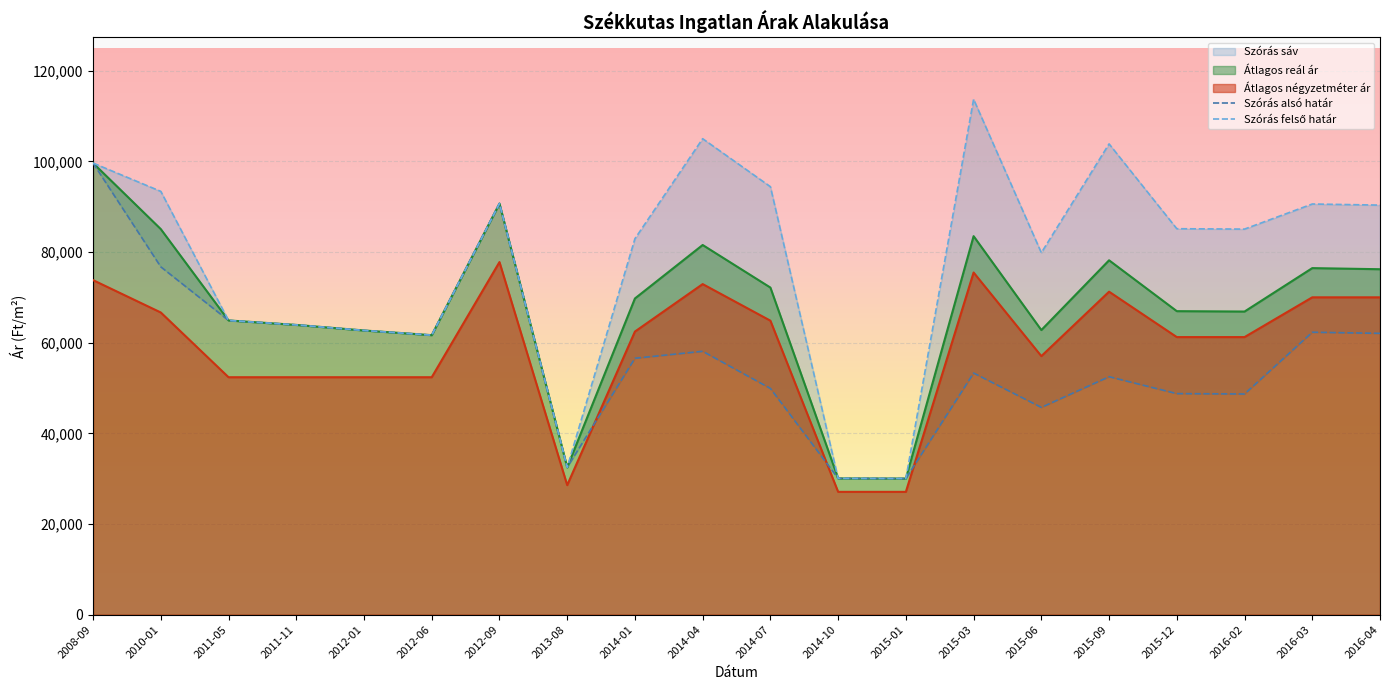

Where is the first local maximum for Szórás alsó határ?

2012-09